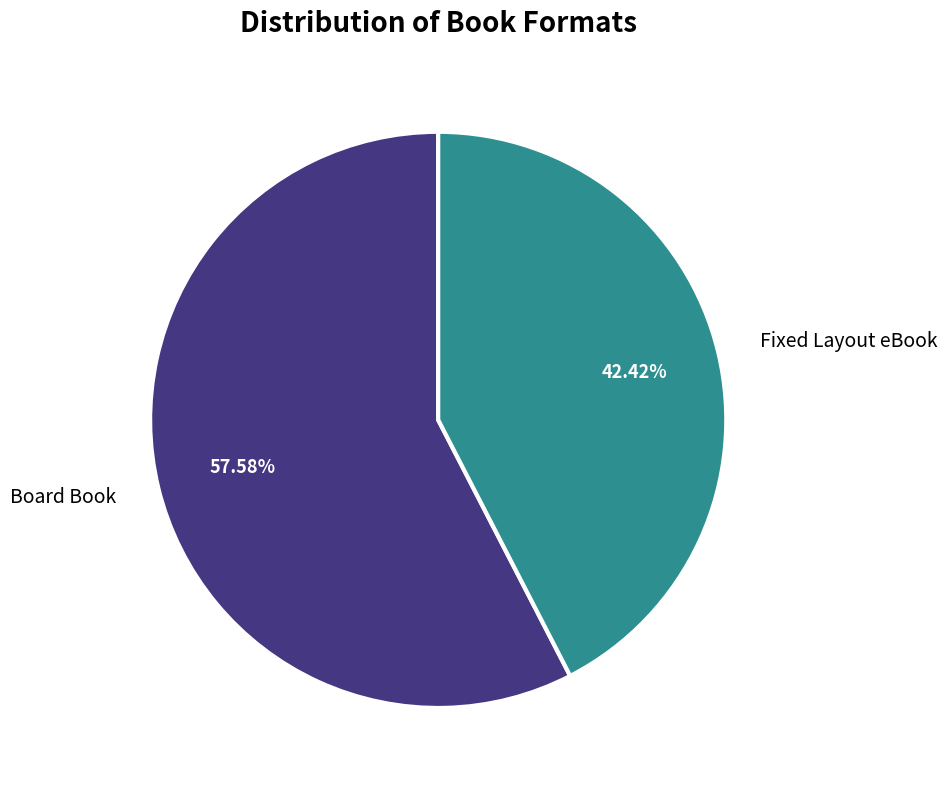

Does any single category account for the majority?

Yes